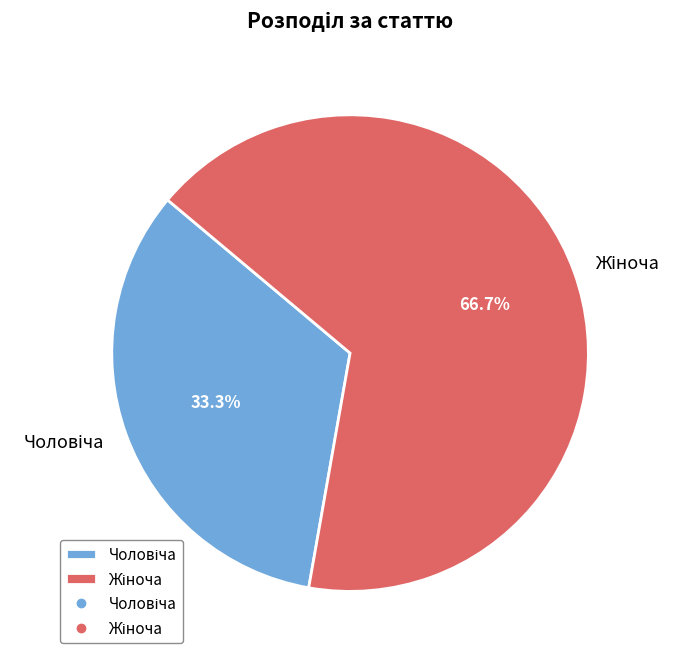

Does Жіноча represent more than half of the total?

Yes